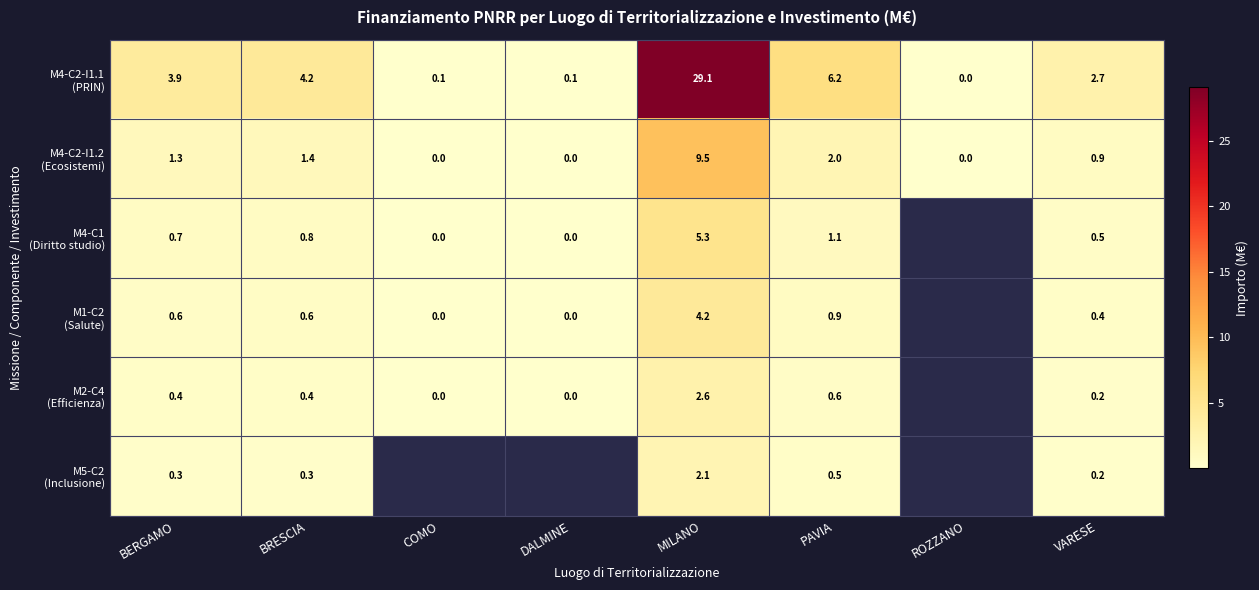

The value of M4-C2-I1.2 (Ecosistemi) at ROZZANO is 0.0. True or false?

True